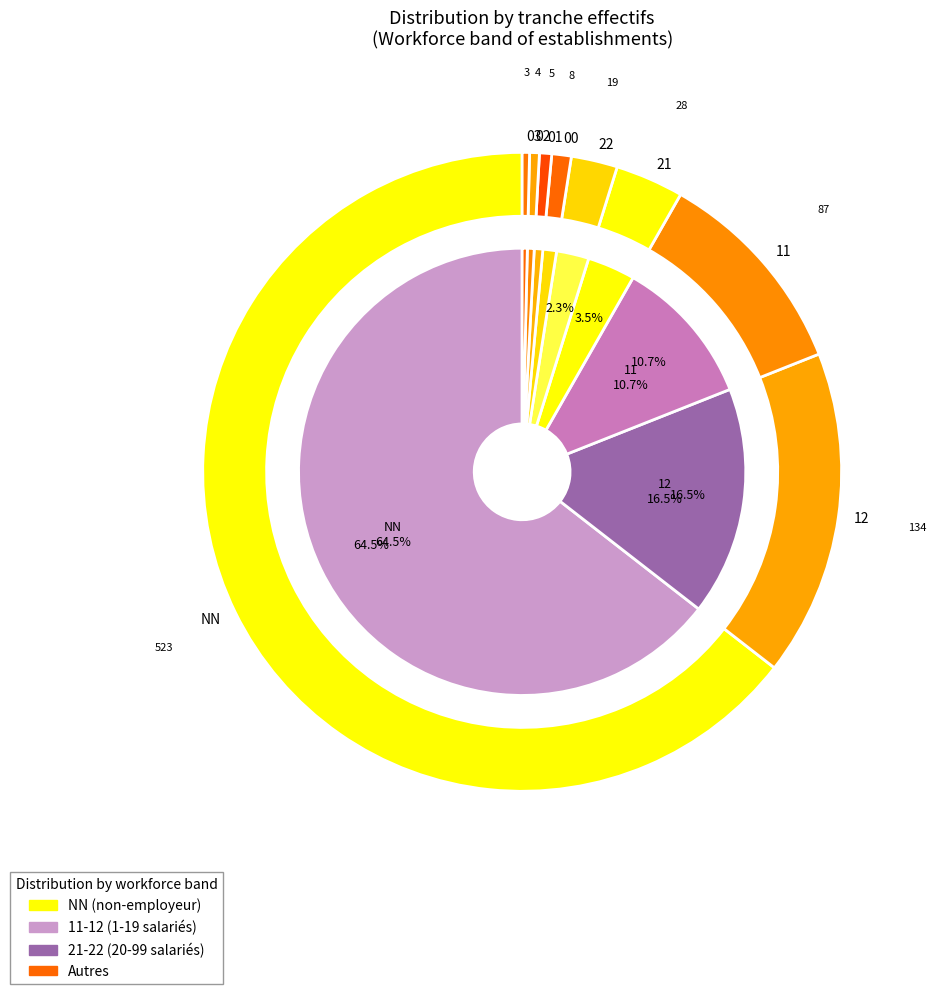

How many slices are in this pie chart?

9